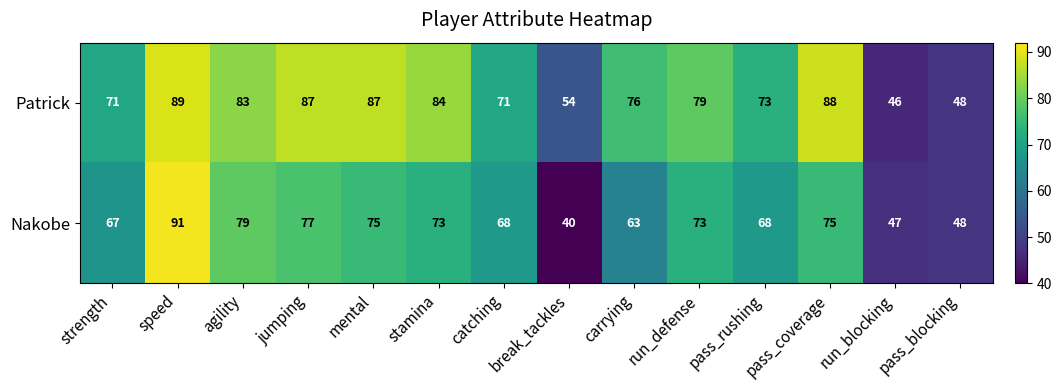

How many distinct data groups are displayed?

2